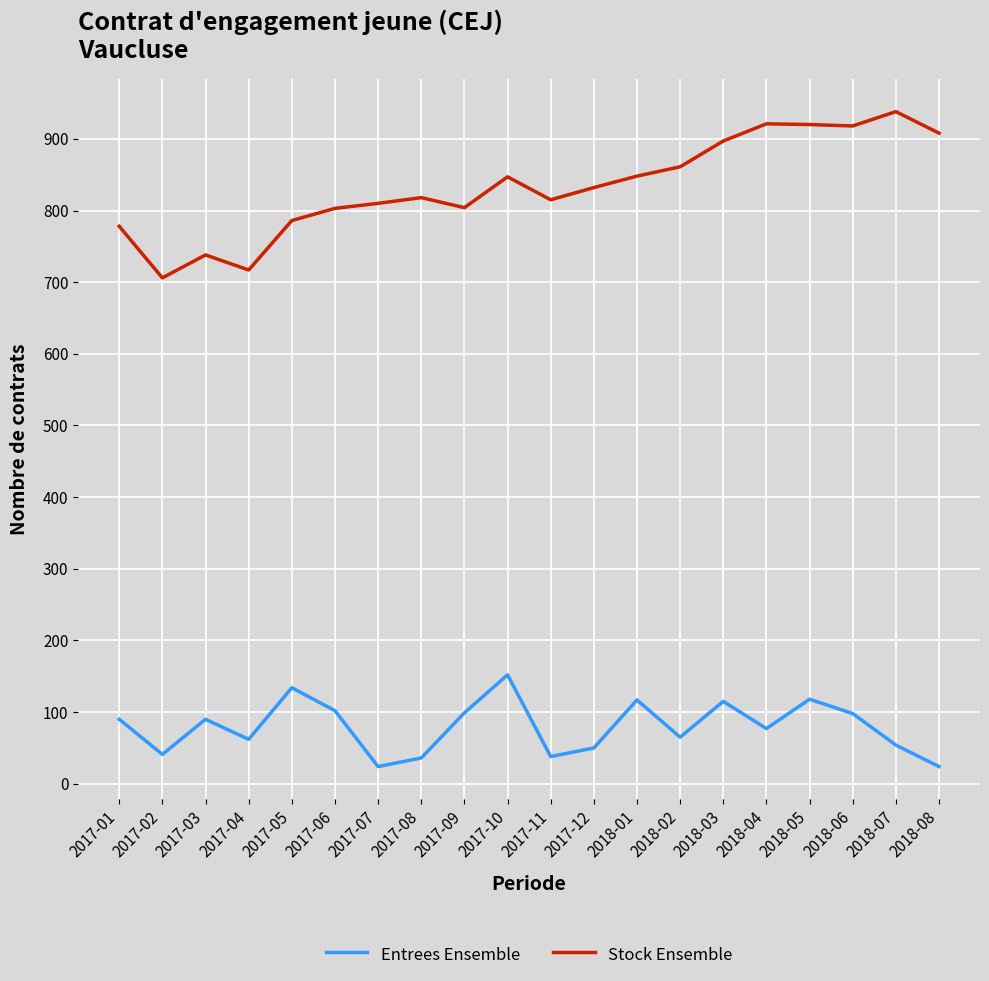

What is the average value of the Entrees Ensemble series?

79